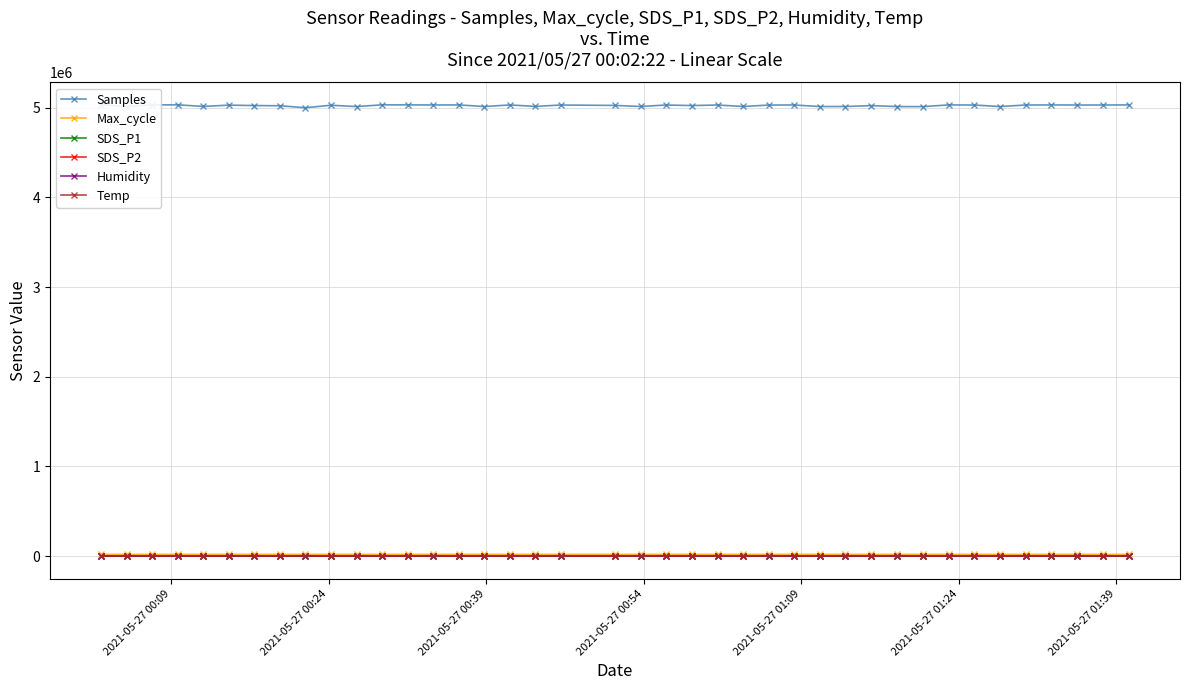

True or false: Temp and Samples intersect in this chart.

False